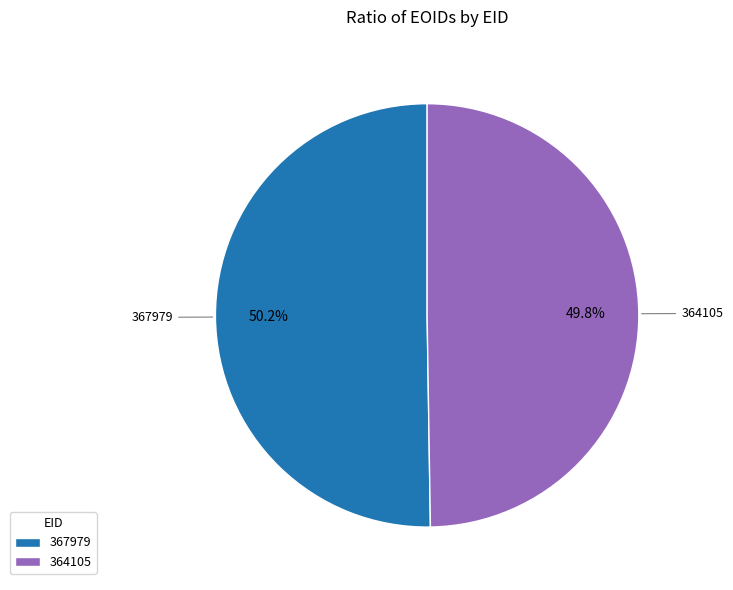

What is the ratio of the value at 364105 to the value at 367979?

1.0